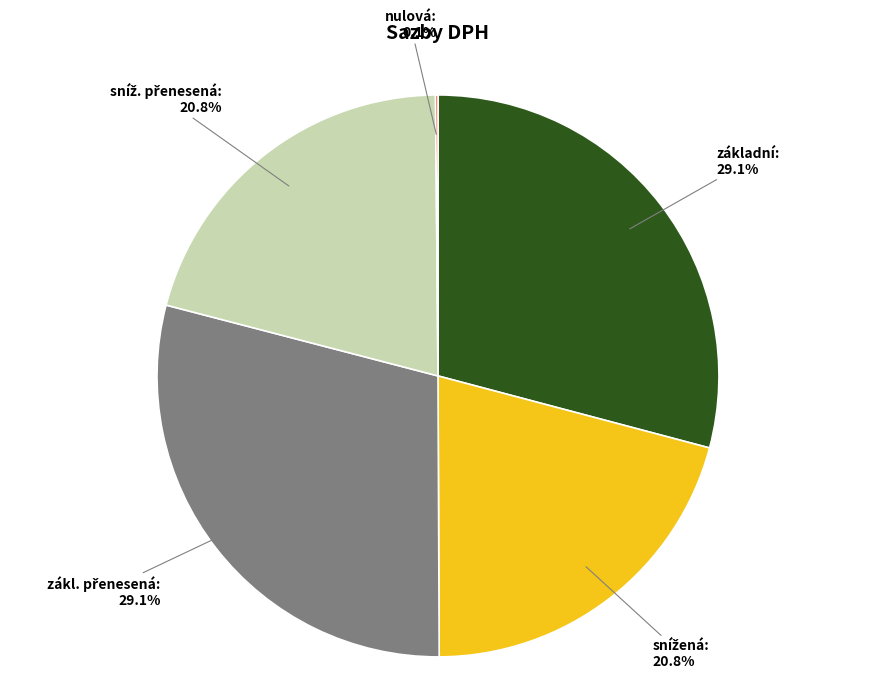

Does základní represent more than half of the total?

No